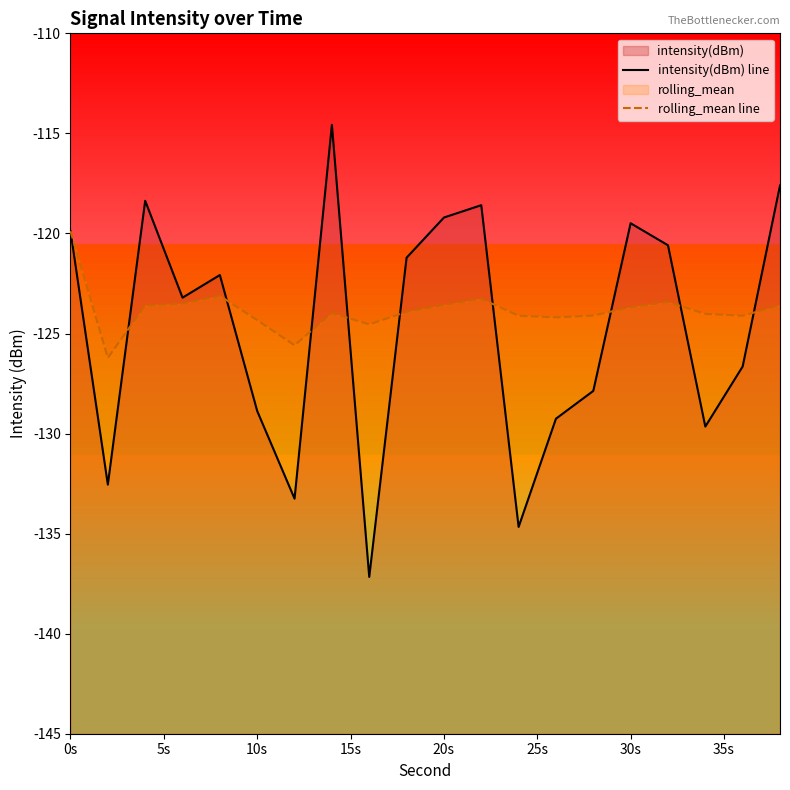

Reading left to right, list all the values displayed in this chart.

intensity(dBm) line: -119.9	-132.6	-118.4	-123.2	-122.1	-128.9	-133.3	-114.6	-137.2	-121.2	-119.2	-118.6	-134.7	-129.3	-127.9	-119.5	-120.6	-129.7	-126.6	-117.6
rolling_mean line: -119.9	-126.2	-123.6	-123.5	-123.1	-124.3	-125.6	-124.0	-124.5	-123.9	-123.6	-123.3	-124.1	-124.2	-124.1	-123.7	-123.4	-124.0	-124.1	-123.6